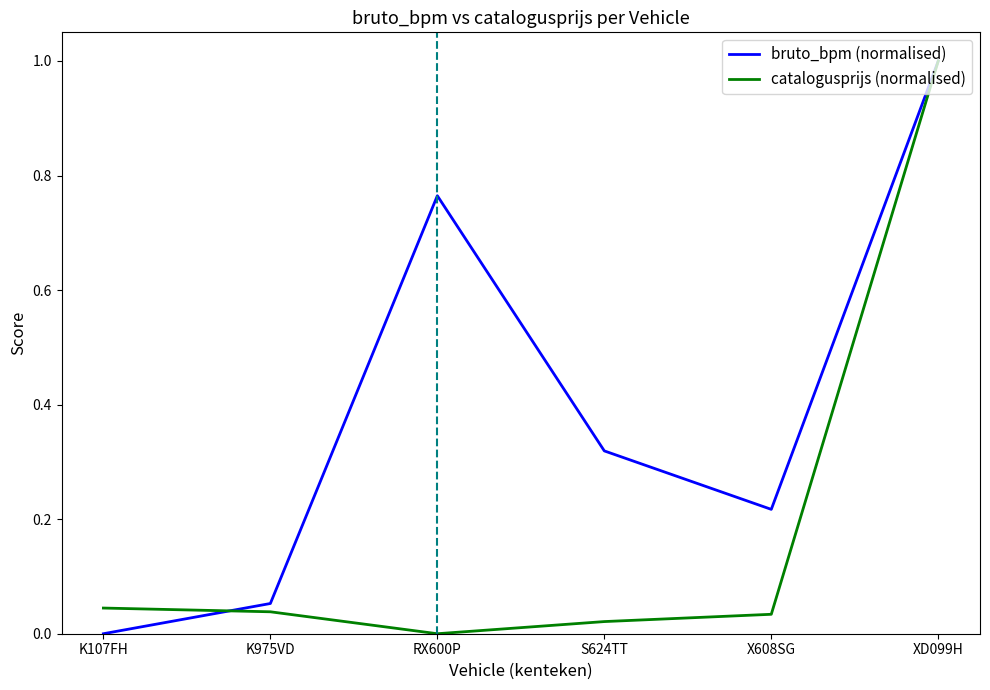

In catalogusprijs (normalised), how many points are lower than both neighbors (excluding endpoints)?

1